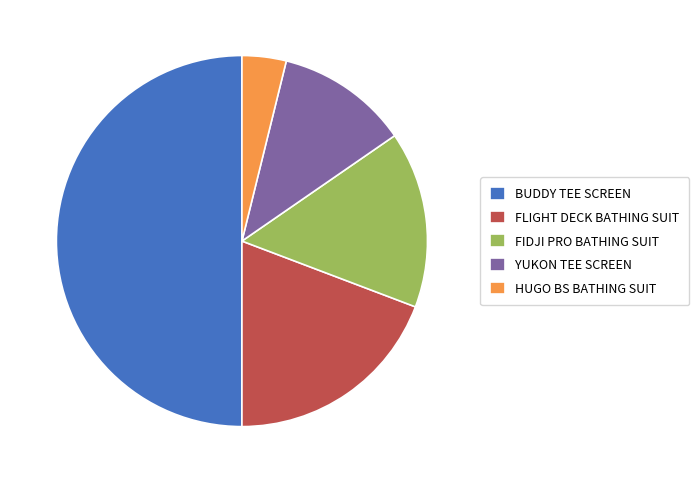

Which category has the biggest portion of the pie?

BUDDY TEE SCREEN